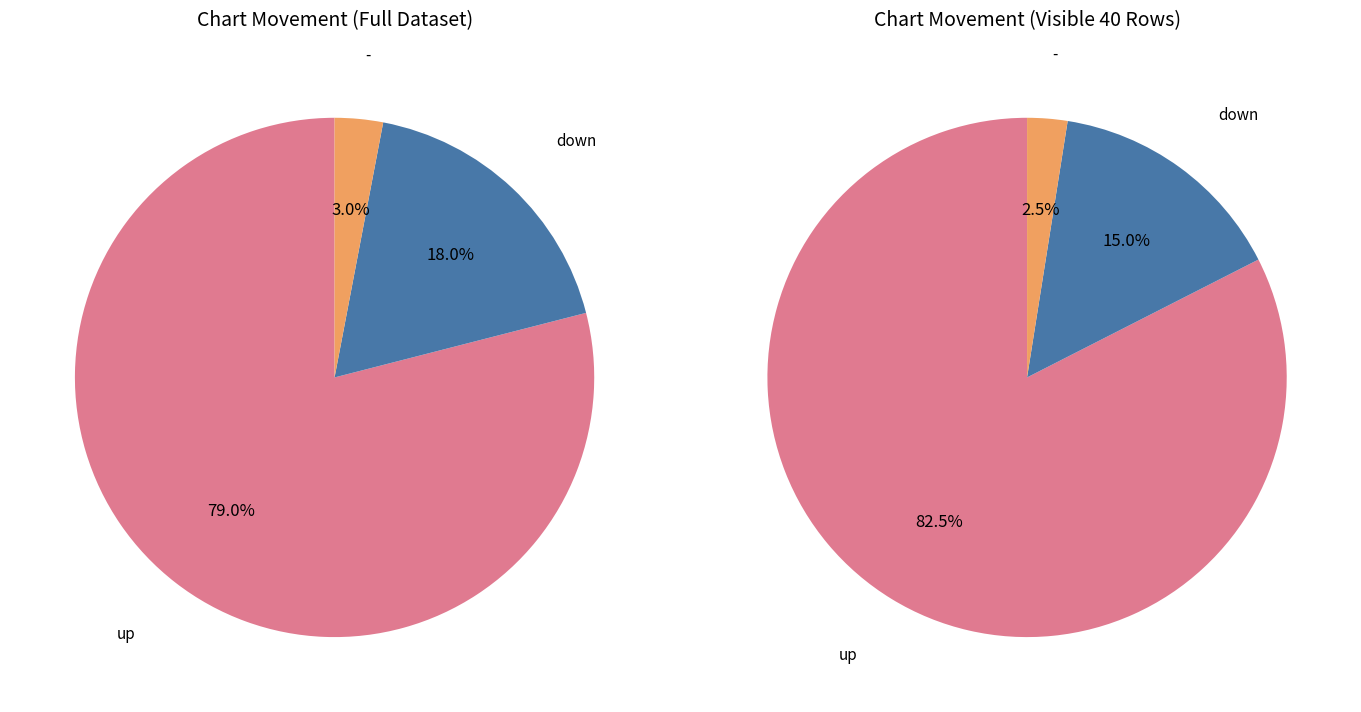

To the nearest percent, what is the difference between the largest and smallest slice percentages?

76%